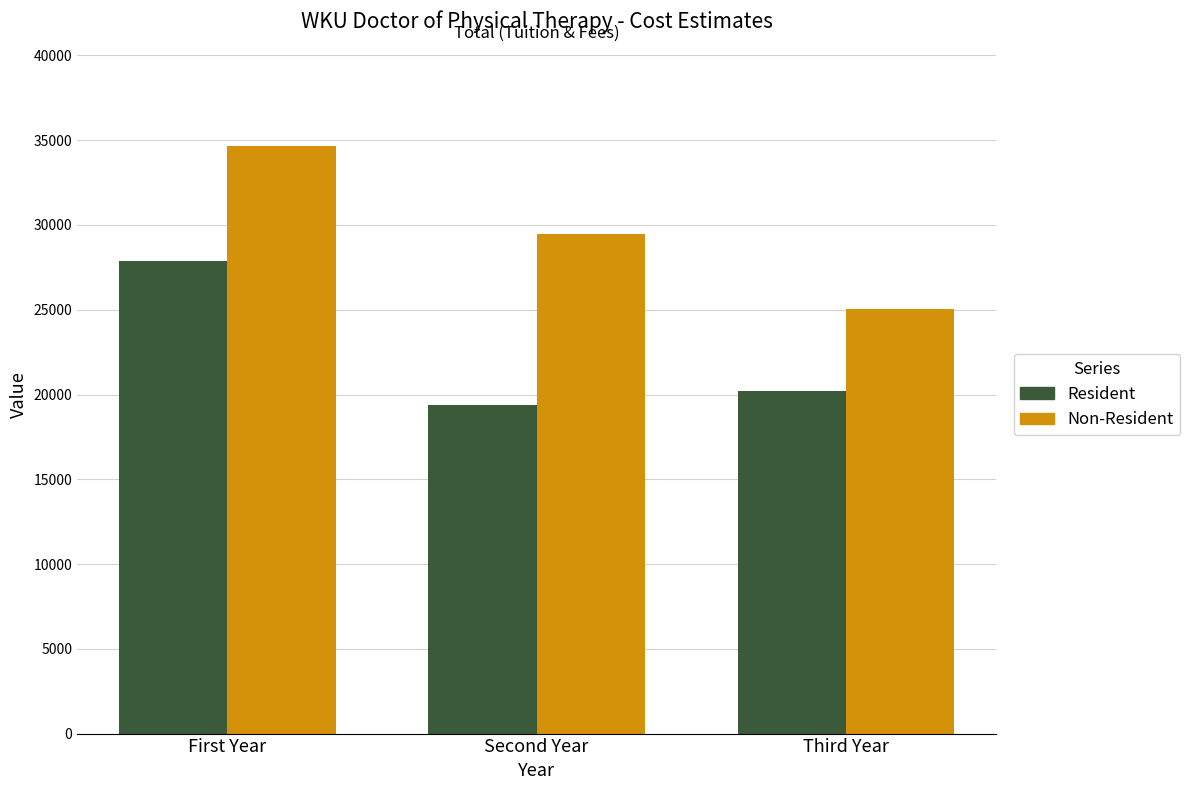

What is the total value across all series at Third Year?

45291.0